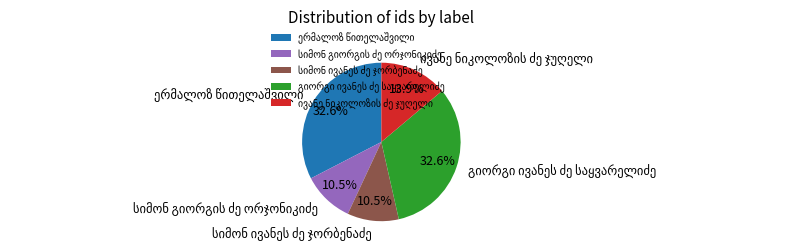

Is there any slice that represents more than half of the pie?

No